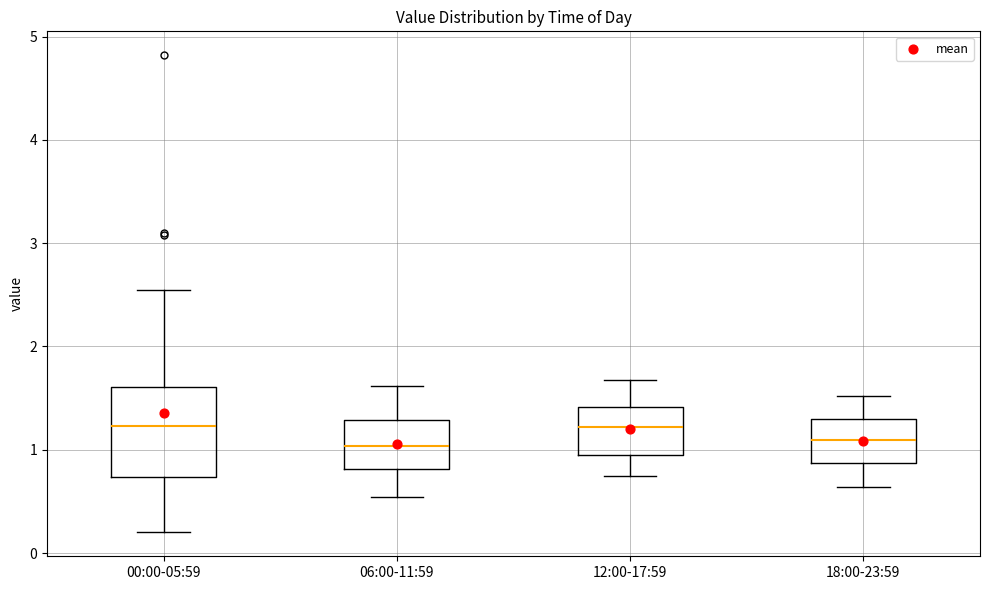

Where does the upper whisker of the box for 18:00-23:59 end on the y-axis? The values are not printed on the chart, so give them approximately, as read against the axis.

1.5